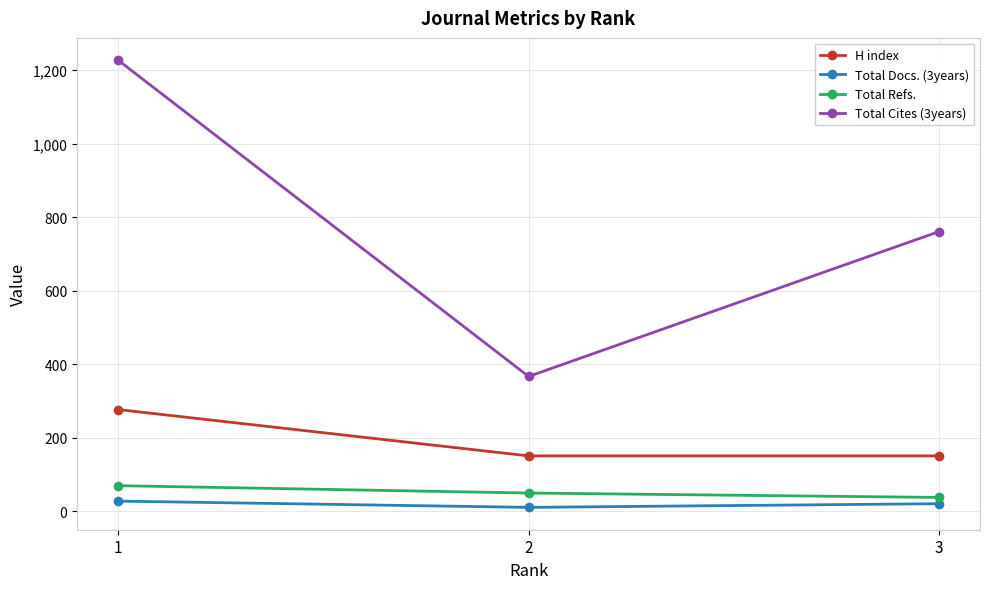

How many lines are shown in the chart?

4